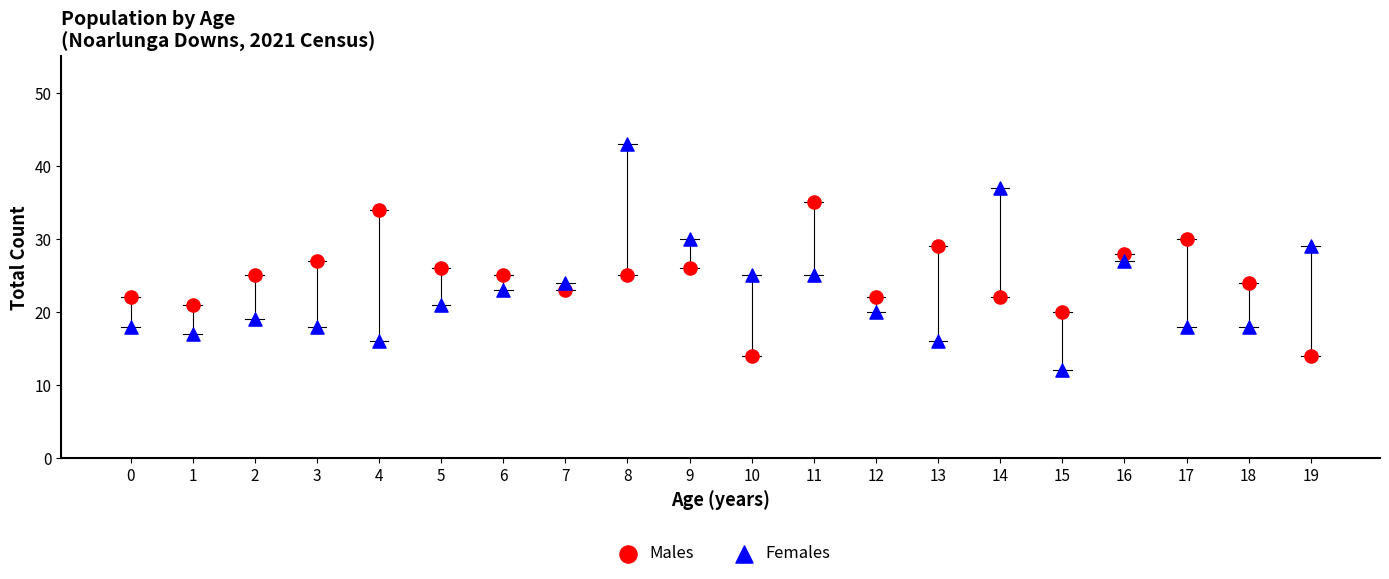

Across all data points, what is the range of Y values (max minus min)?

31